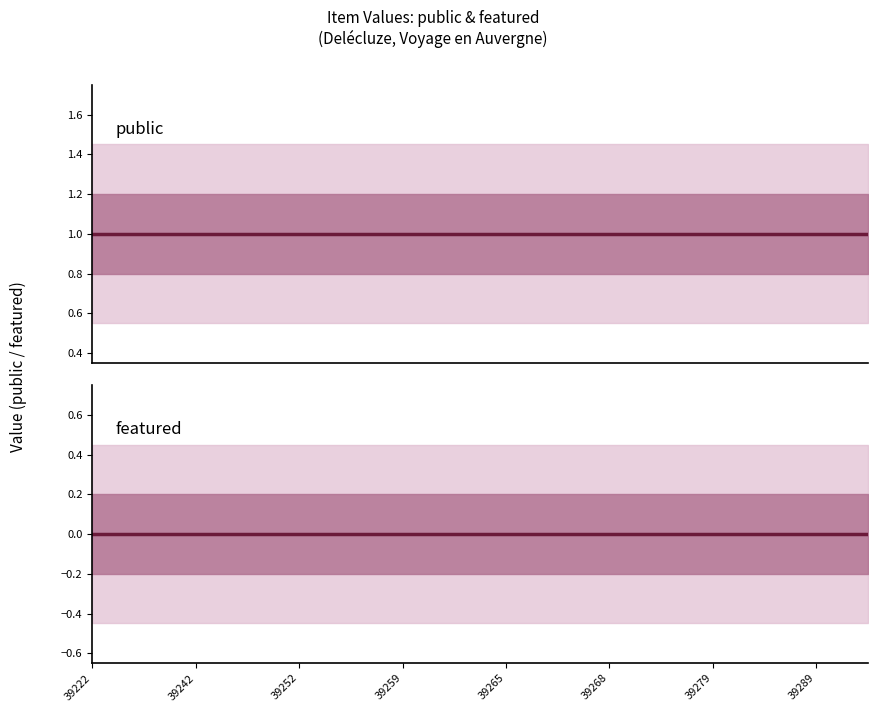

True or false: featured has more than 1 interior local peaks.

False